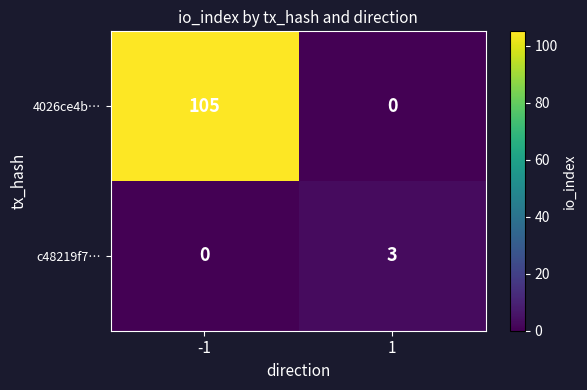

Reading left to right, extract all data points from this chart.

4026ce4b…: -1=105	1=0
c48219f7…: -1=0	1=3